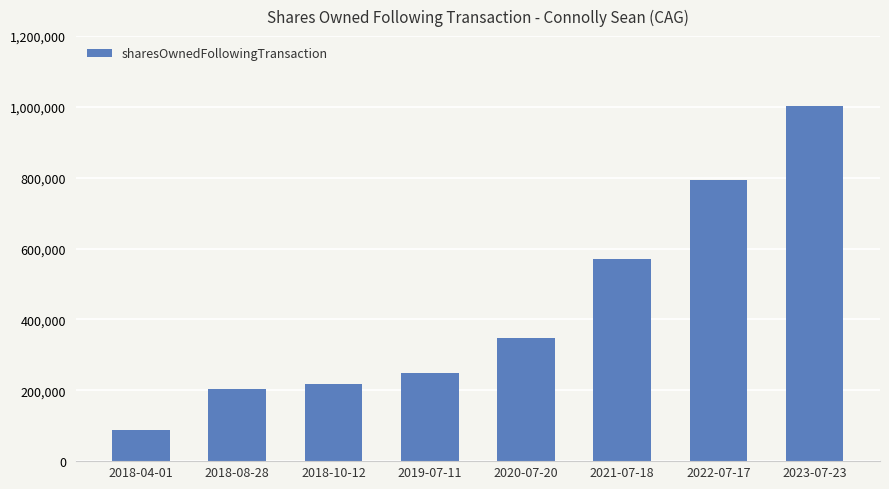

True or false: the data shows 1429621 at 2022-07-17.

False